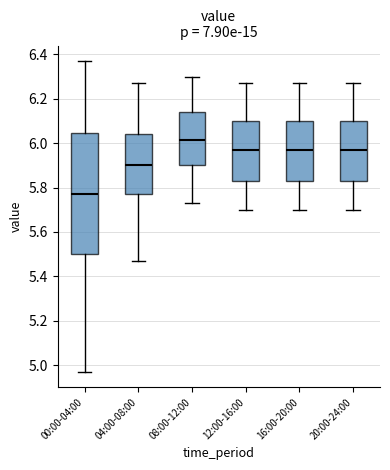

Which box is the tallest, from its lower edge to its upper edge?

00:00-04:00